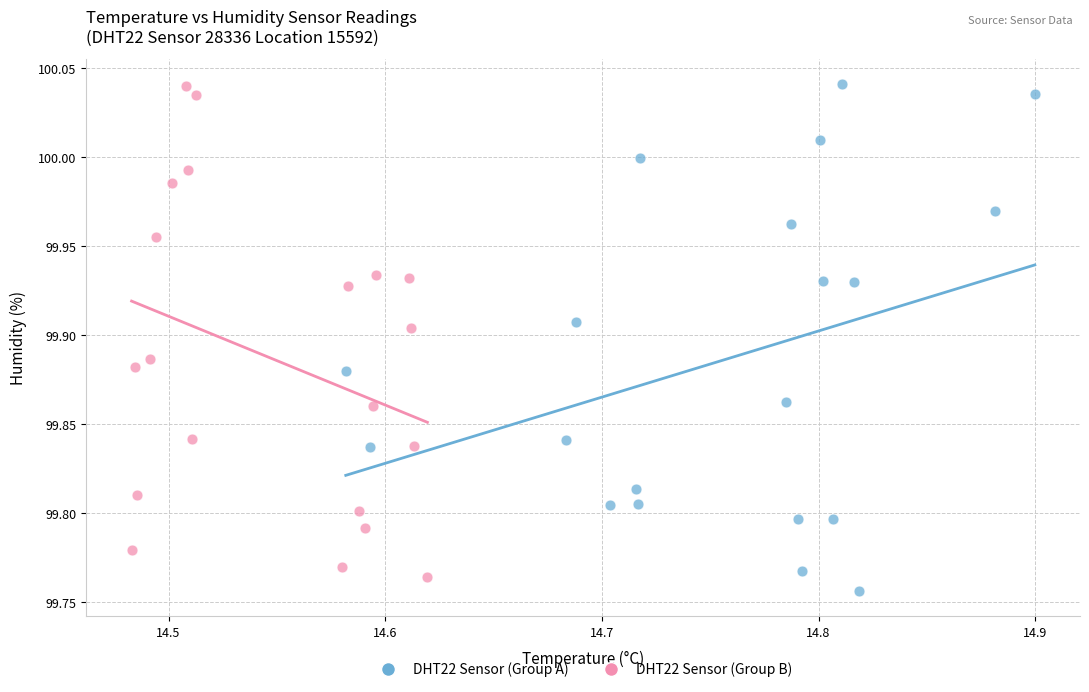

What are all the series names shown in the legend?

DHT22 Sensor (Group A), DHT22 Sensor (Group B)